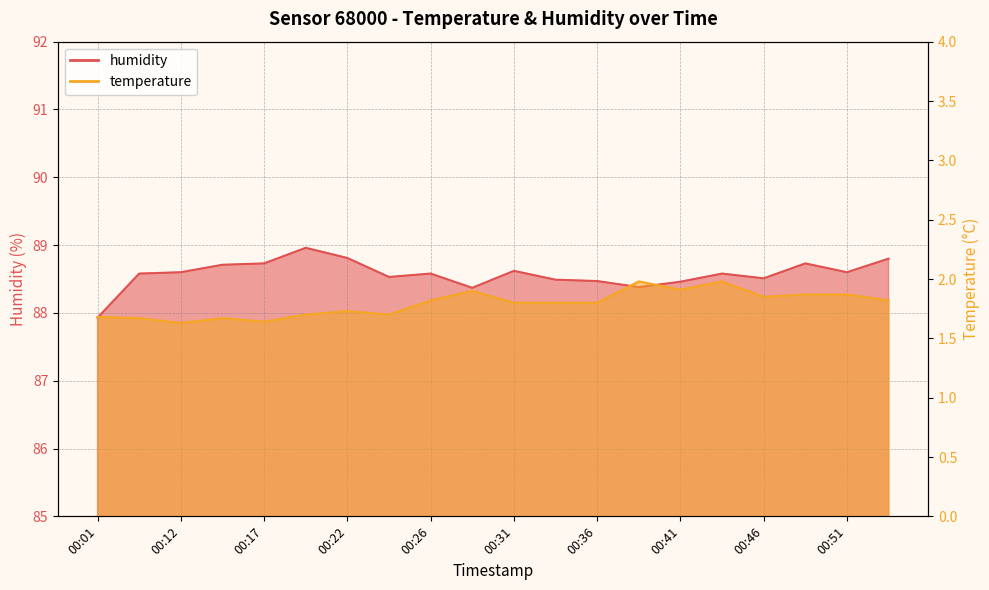

What is the difference between the highest and lowest values at 00:26?

86.8